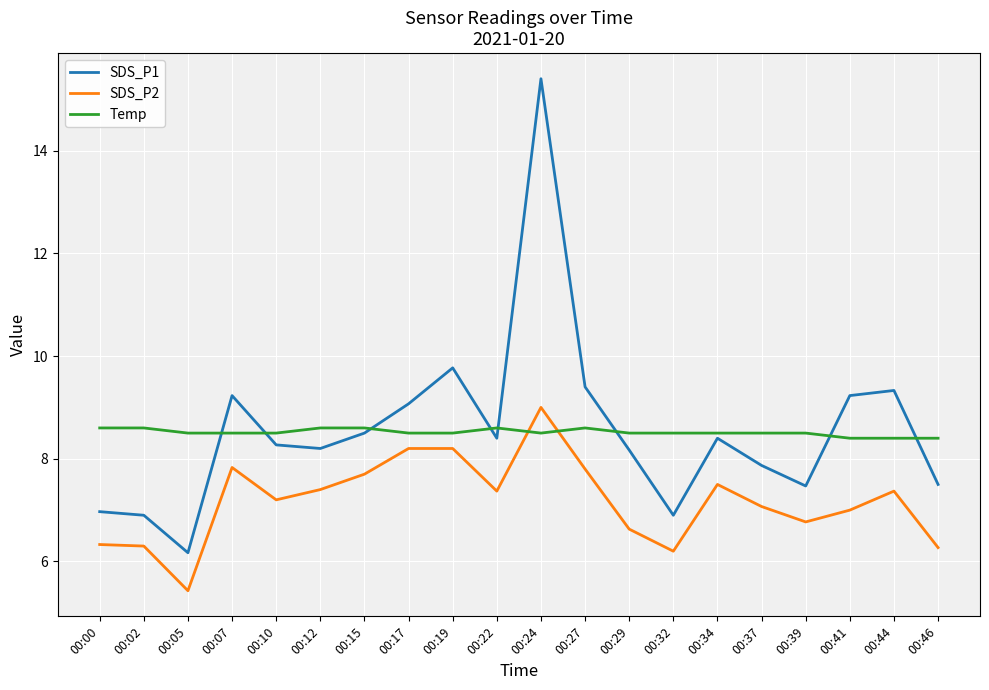

Is it true that Temp equals 15.4 at 00:12?

False